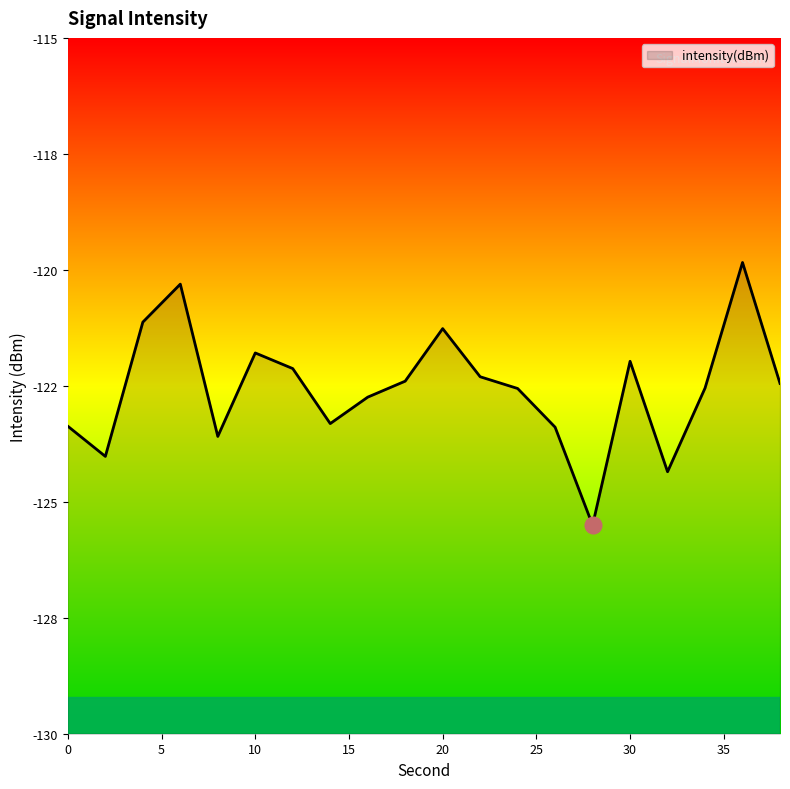

True or false: there are more than 0 points higher than both neighbors.

True